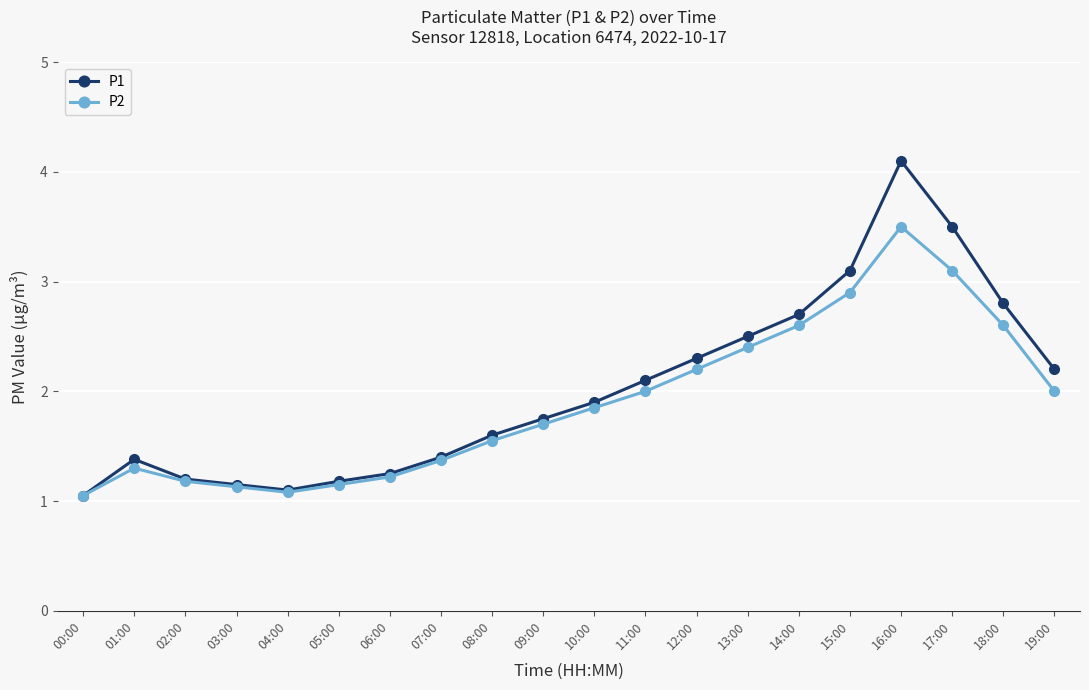

Rank the series by their maximum value, from lowest to highest.

P2, P1